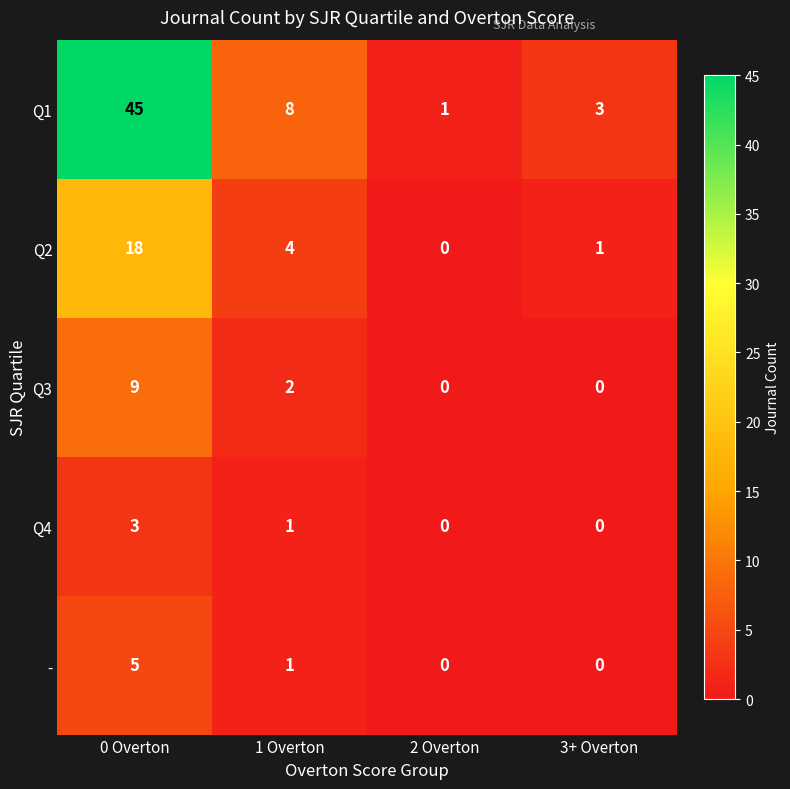

How many distinct data groups are displayed?

5